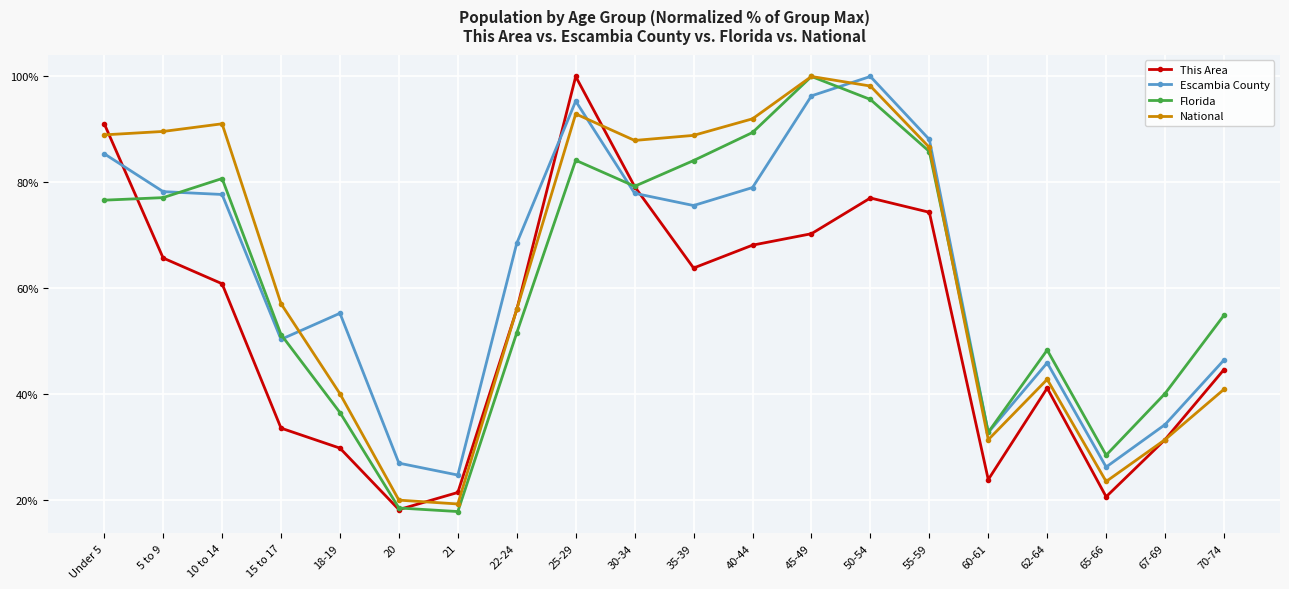

At 25-29, list the series in order from largest to smallest.

This Area, Escambia County, National, Florida